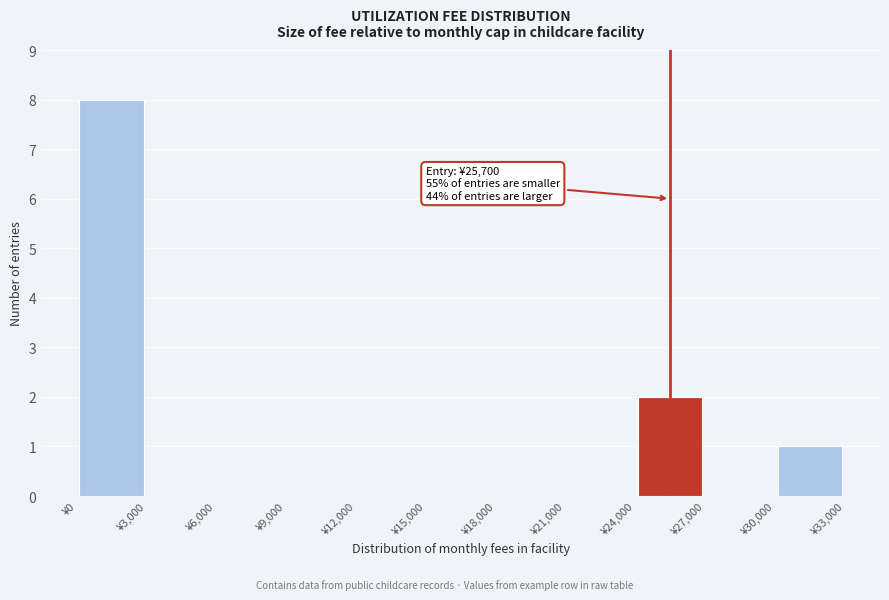

Which range on the x-axis has the tallest bar?

0 to 3000